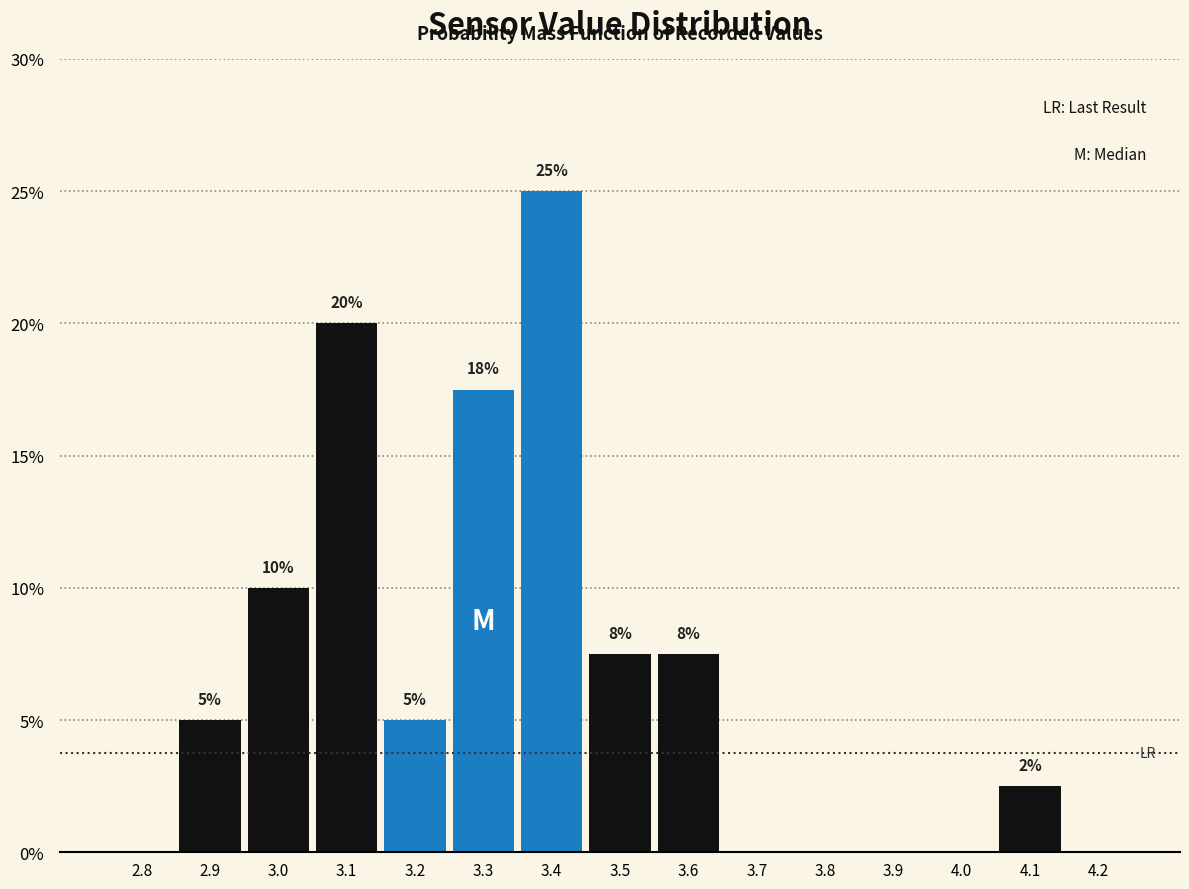

Which label corresponds to the largest value in the chart?

3.4